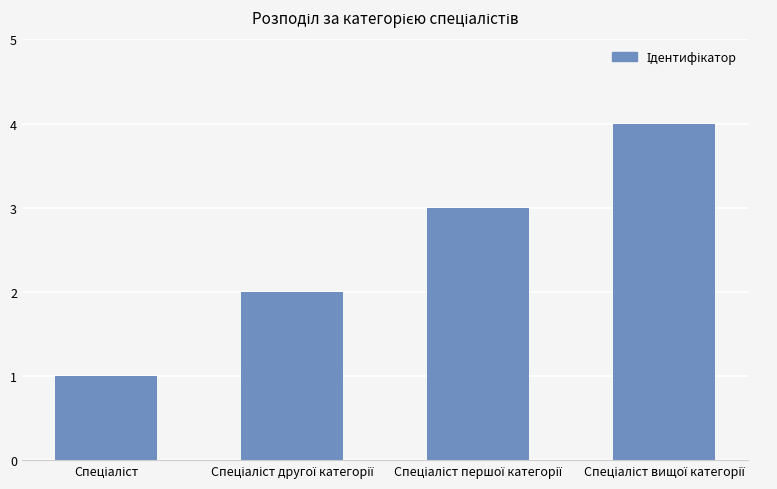

What is the greatest value displayed?

4